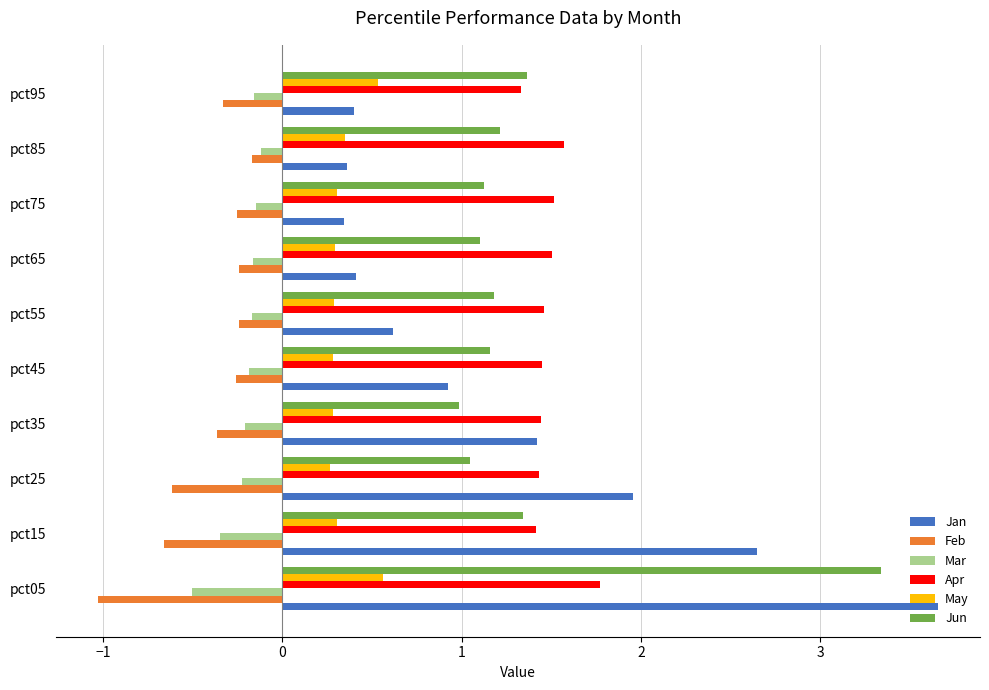

Is it true that Mar equals -0.1 at pct75?

True